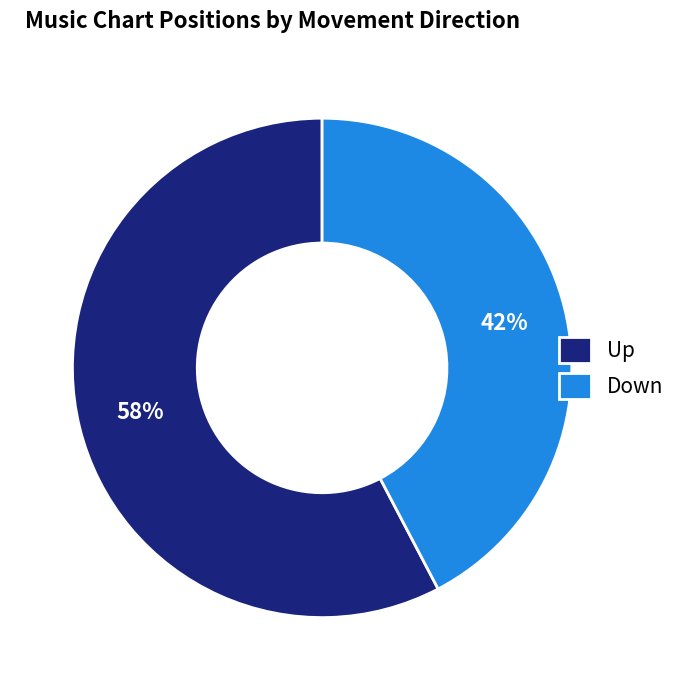

To the nearest percent, what portion does Down represent?

42%